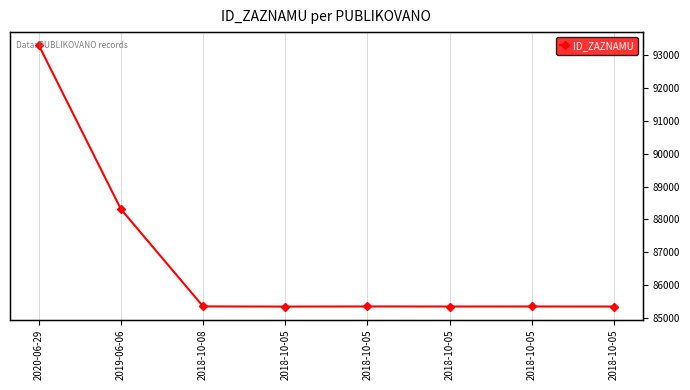

What is the average value?

86710